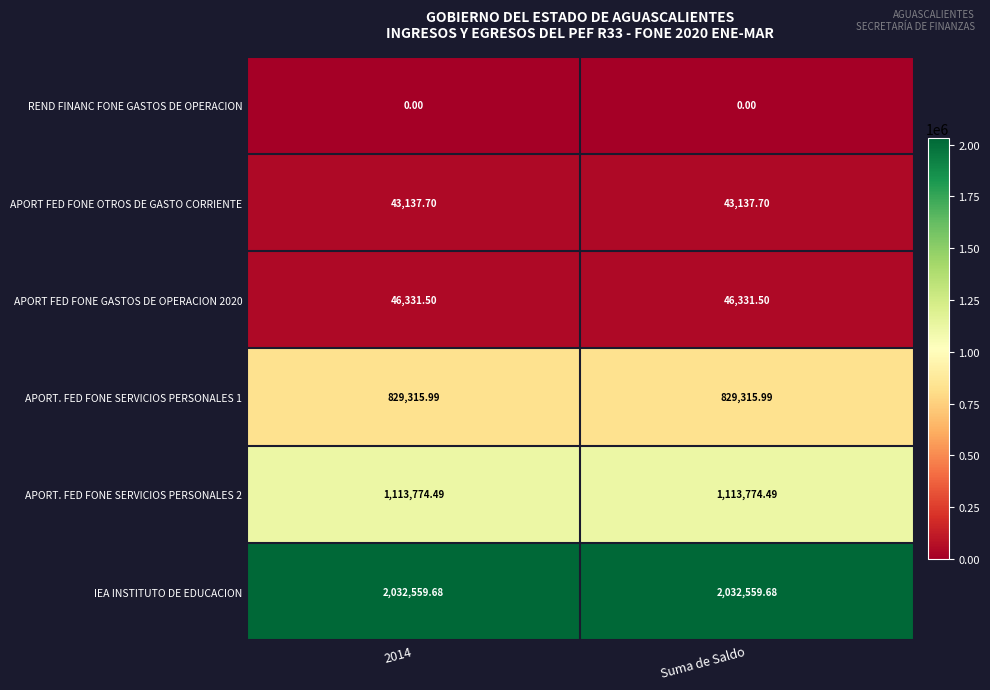

Which series has the largest total across all categories?

IEA INSTITUTO DE EDUCACION